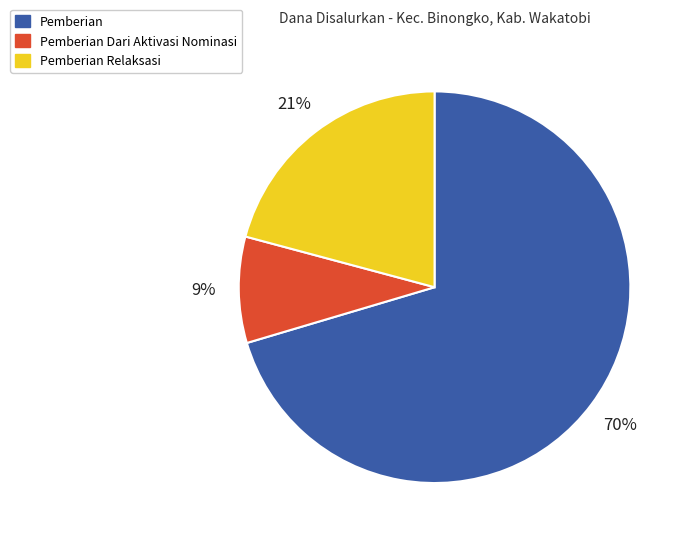

To the nearest percent, what is the average slice percentage?

33%